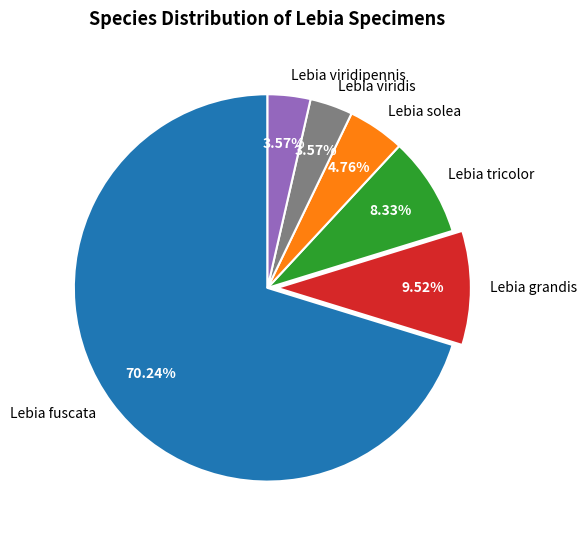

What percentage do Lebia tricolor and Lebia fuscata together represent?

78.6%